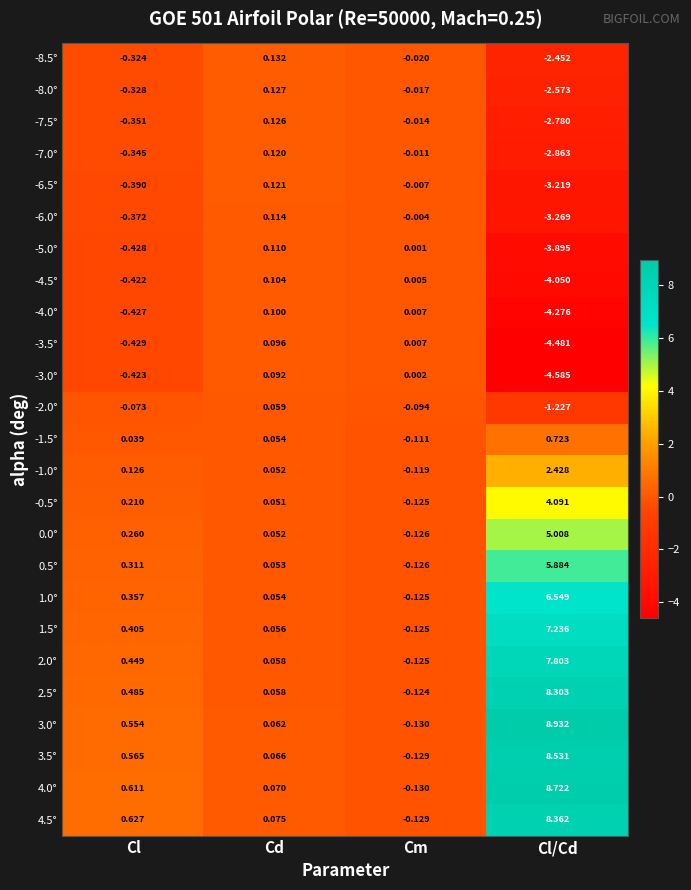

How many series are shown in this chart?

25